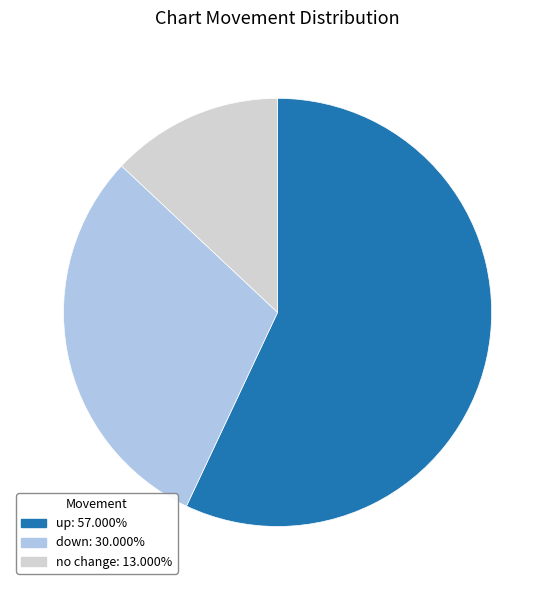

Is there a majority slice in this chart?

Yes